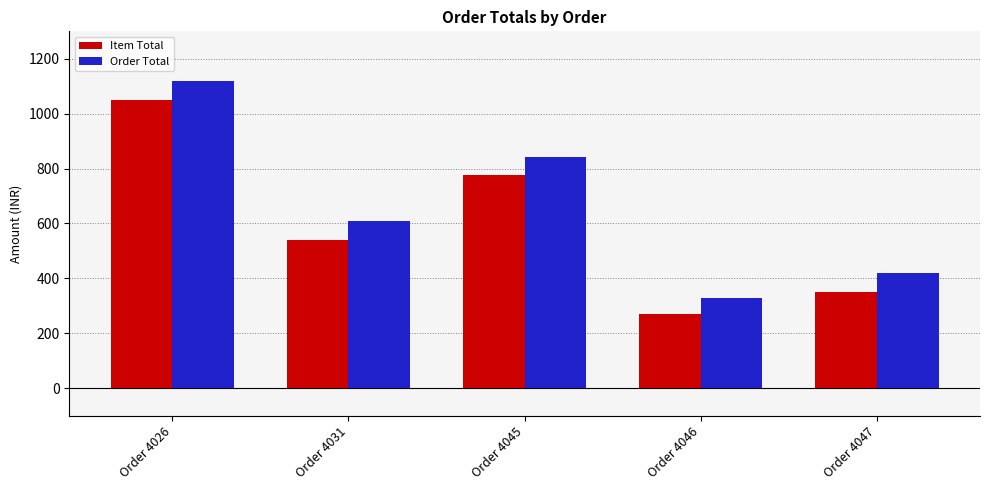

Rank the series at Order 4026 from highest to lowest value.

Order Total, Item Total